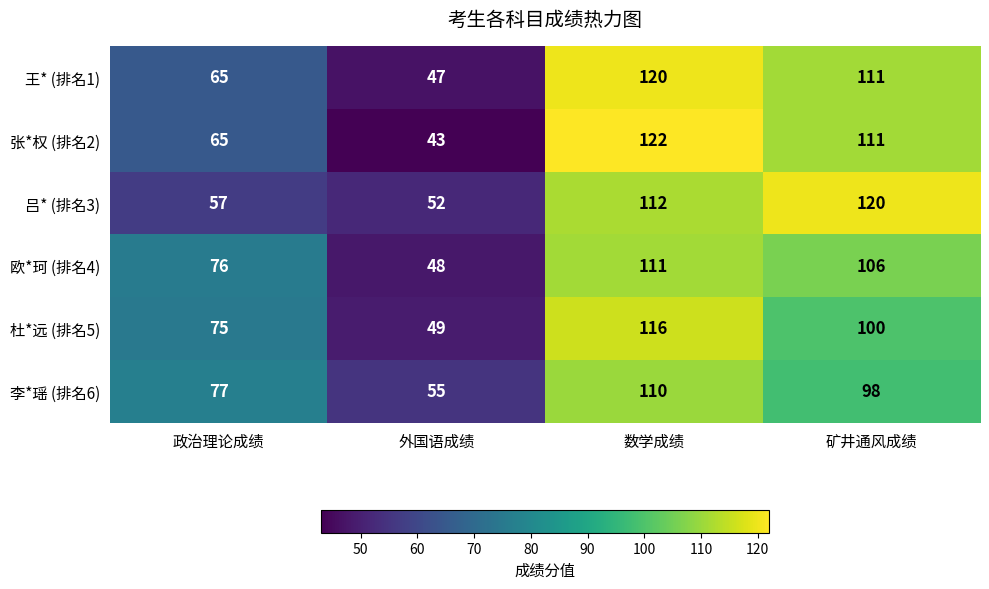

What is the difference between the maximum and minimum values in the 欧*珂 (排名4) series?

63